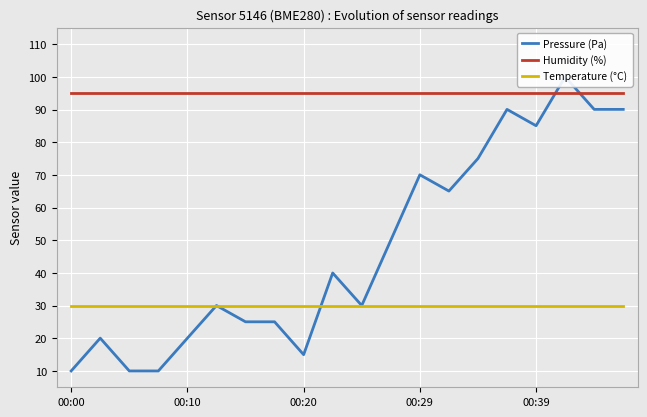

How many categories are shown in the chart?

20